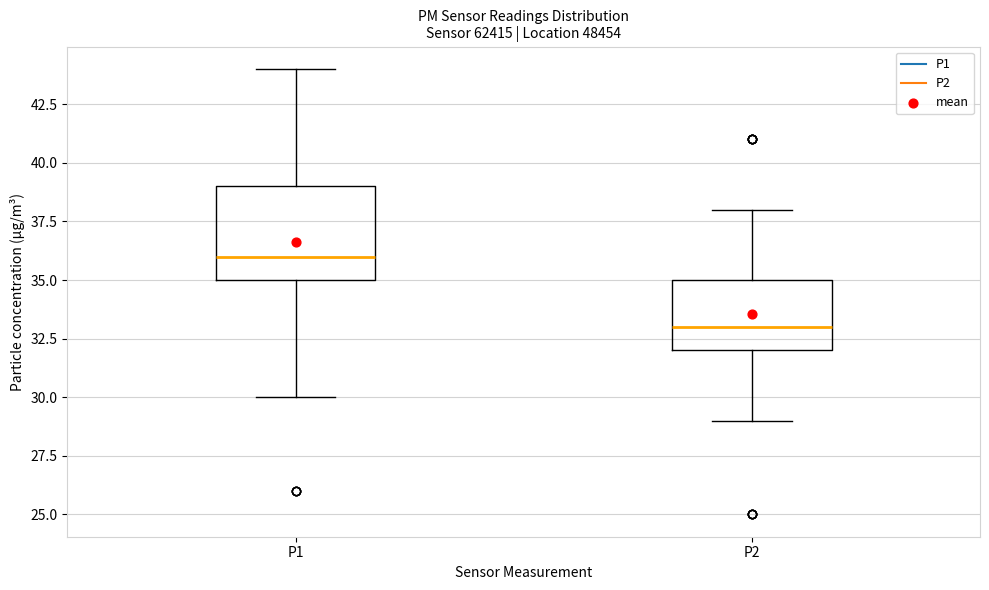

Which box's median line is the highest?

P1